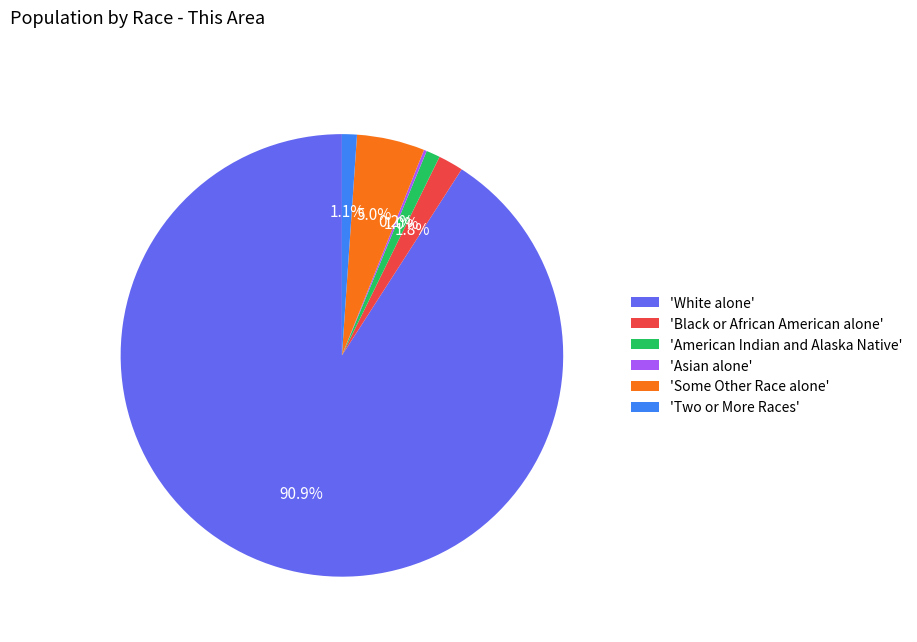

Combined, what portion of the pie is 'Some Other Race alone' and 'American Indian and Alaska Native'?

6.0%